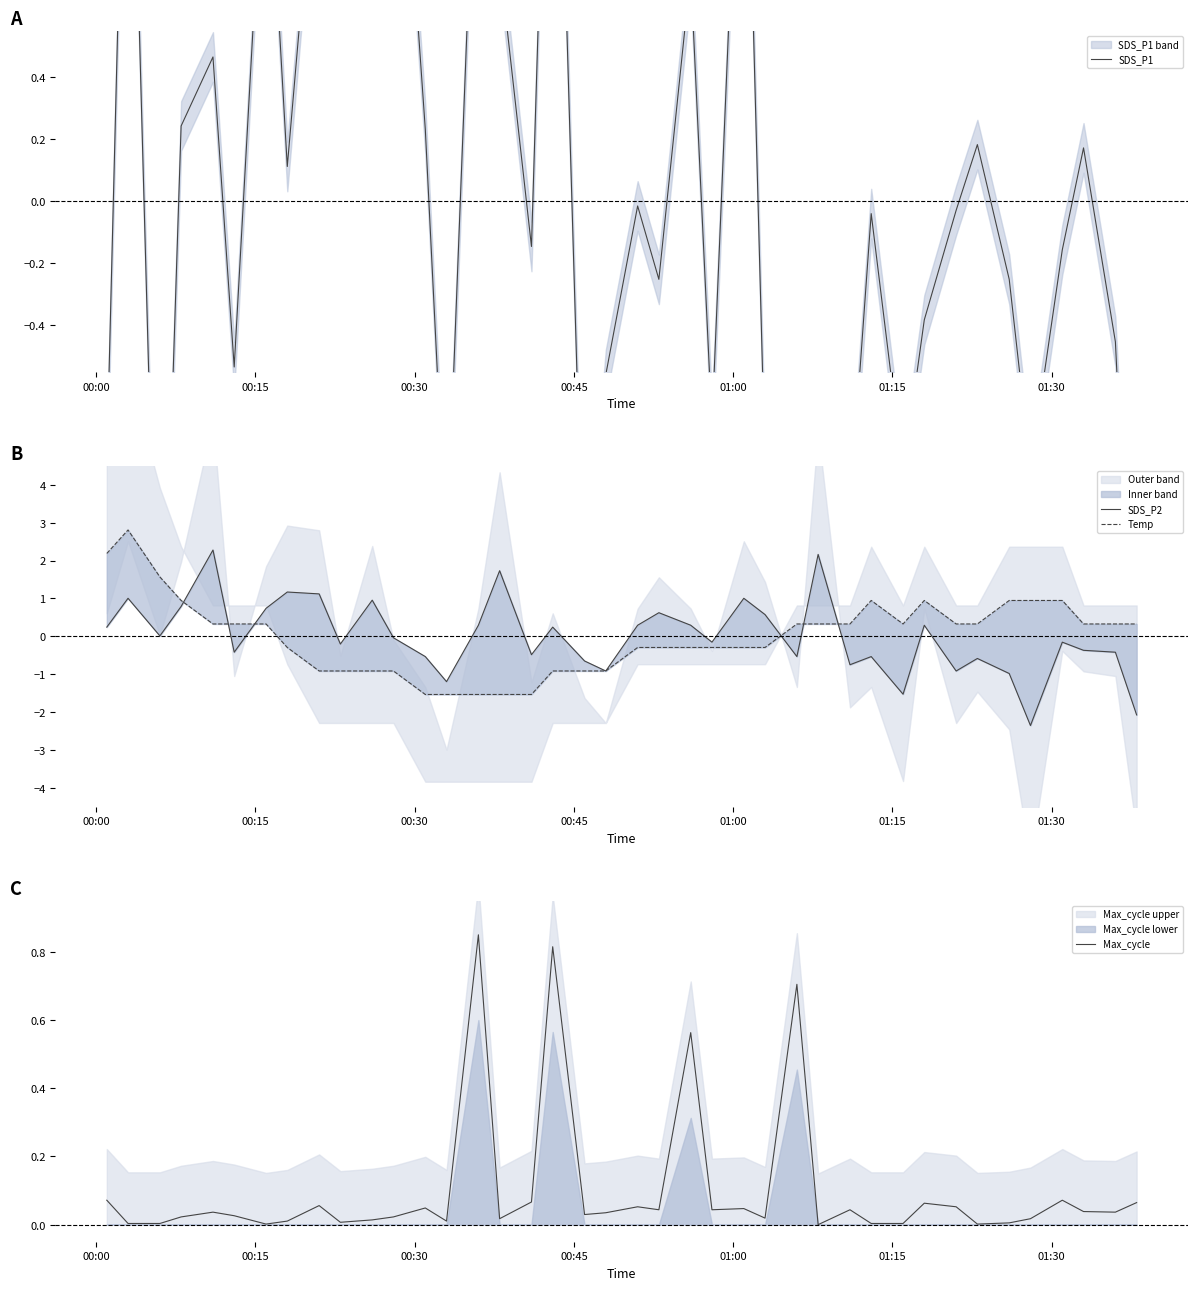

What position from the left is 00:00?

1